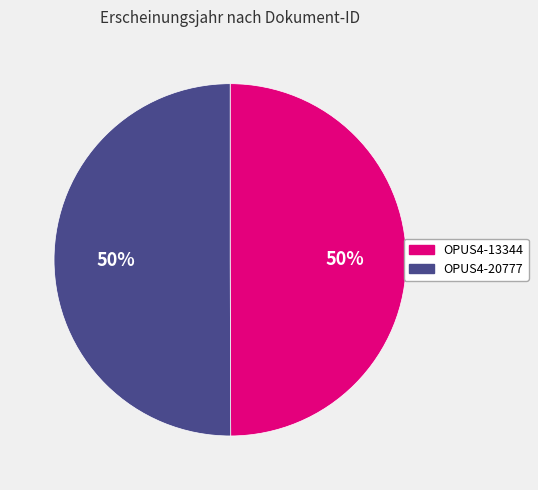

How many segments does this pie chart have?

2